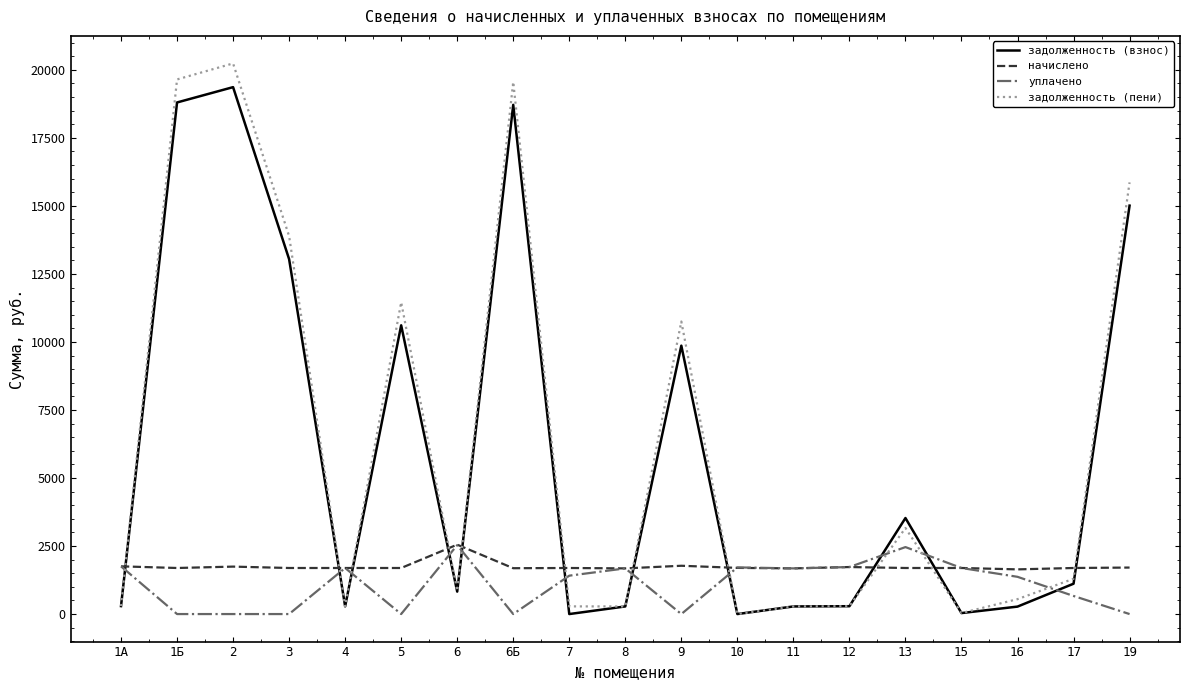

What is the spread (max minus min) of values at 2?

20234.8